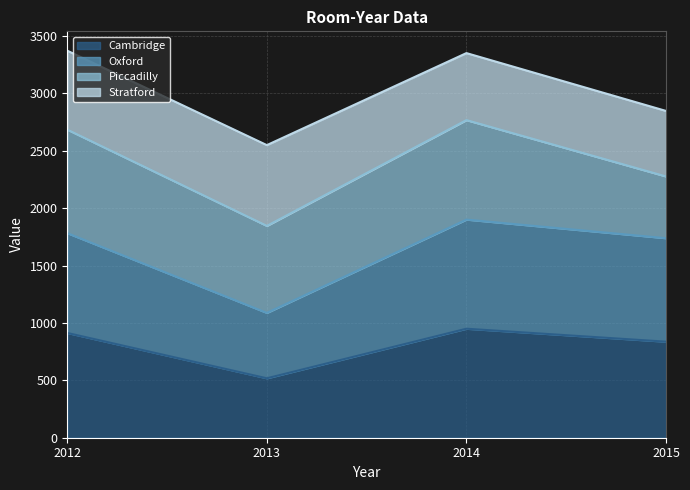

What is the highest value of the Cambridge series?

950